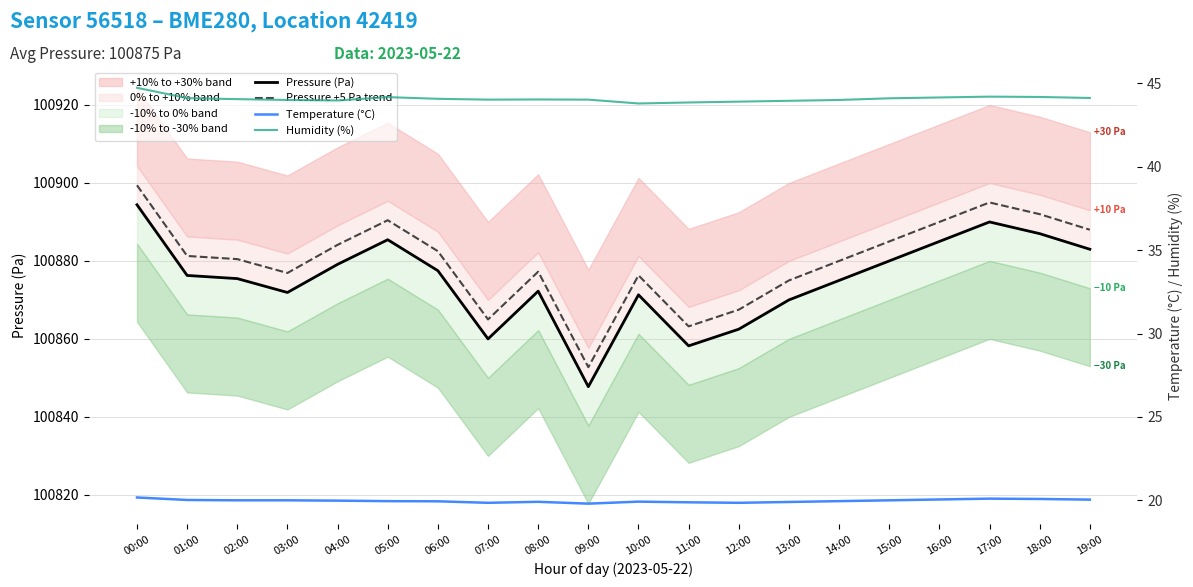

True or false: Humidity (%) has a value of 43.9 at 11:00.

True